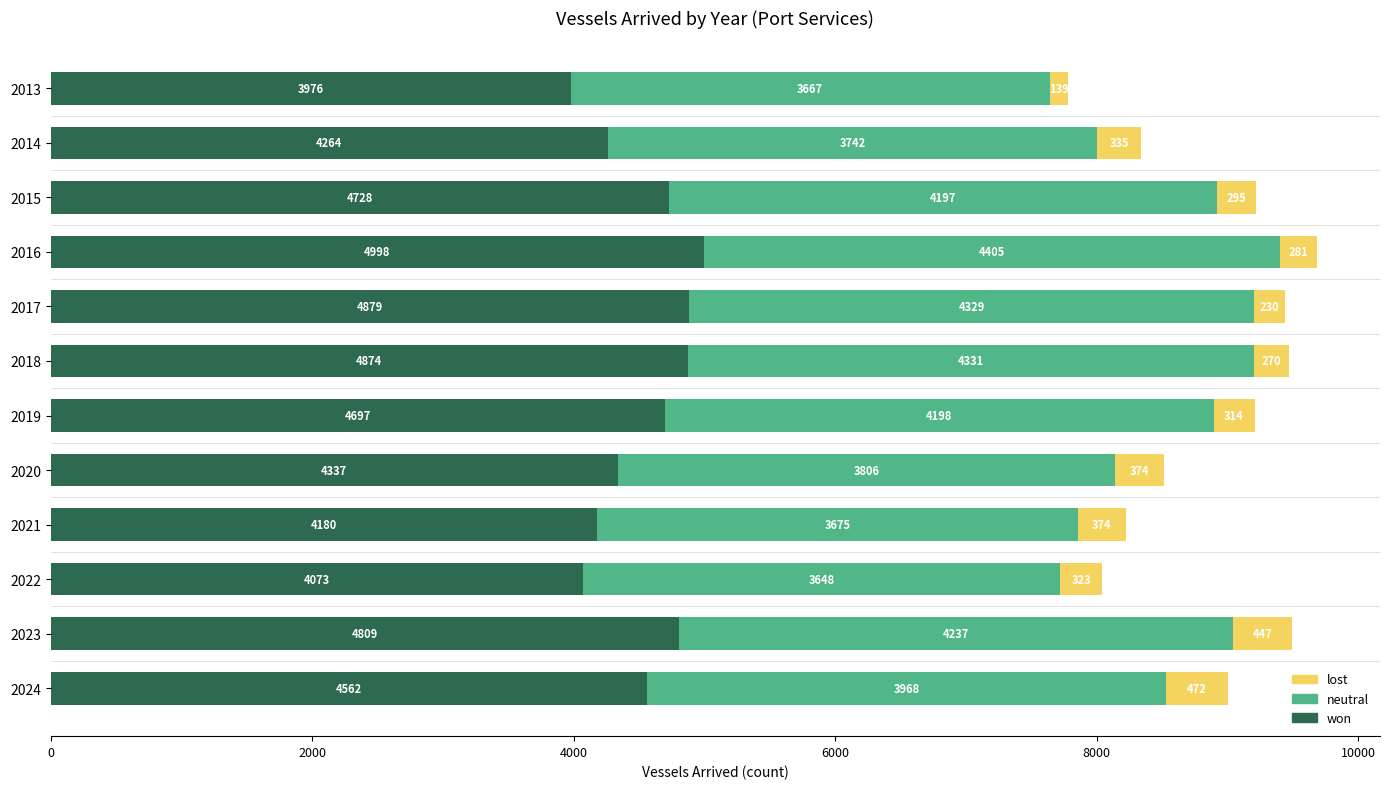

At which category is the sum across all series the highest?

2016